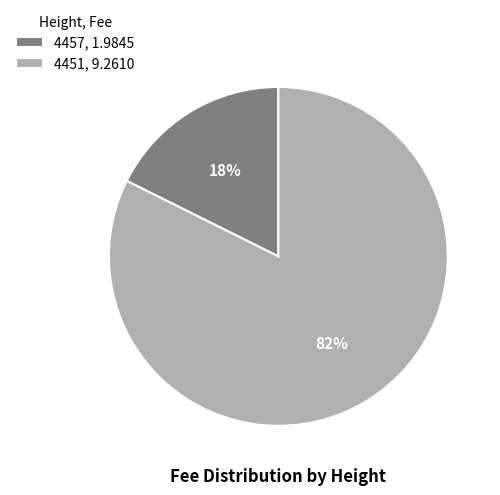

Between 4457 and 4451, which is larger?

4451